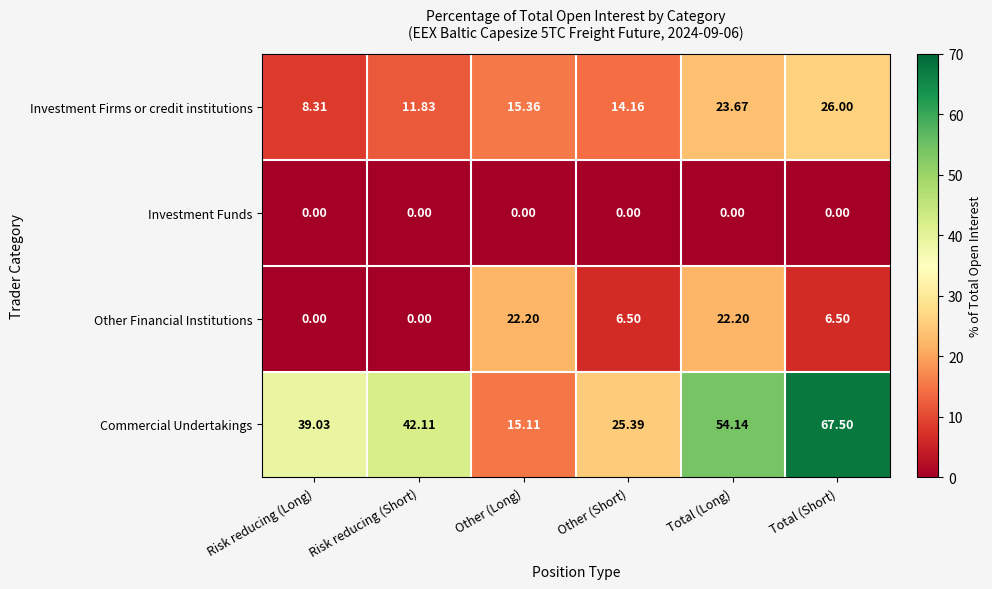

Rank the series by their average value, from highest to lowest.

Commercial Undertakings, Investment Firms or credit institutions, Other Financial Institutions, Investment Funds